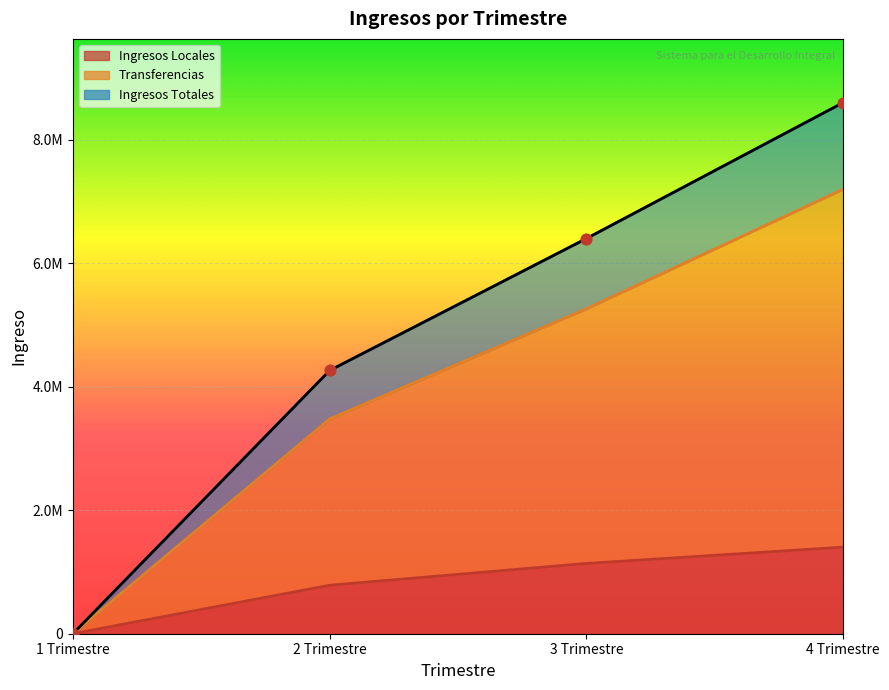

What is the total value across all series at 4 Trimestre?

17198429.1